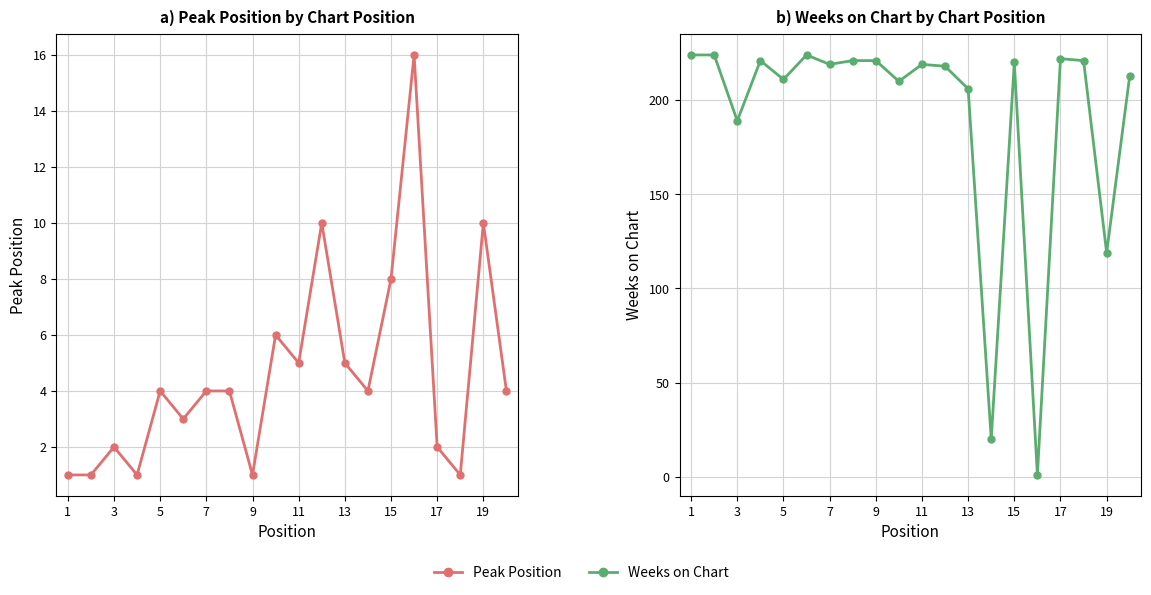

After their last crossing, which series has the higher values: Weeks on Chart or Peak Position?

Weeks on Chart